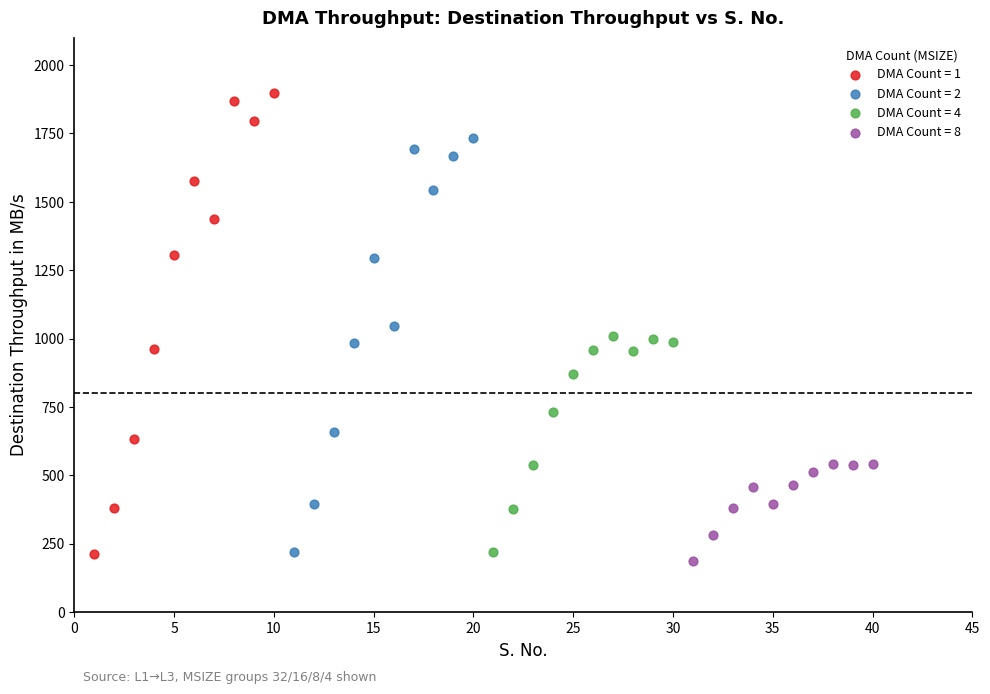

Which series has the largest Y range (max minus min)?

DMA Count = 1